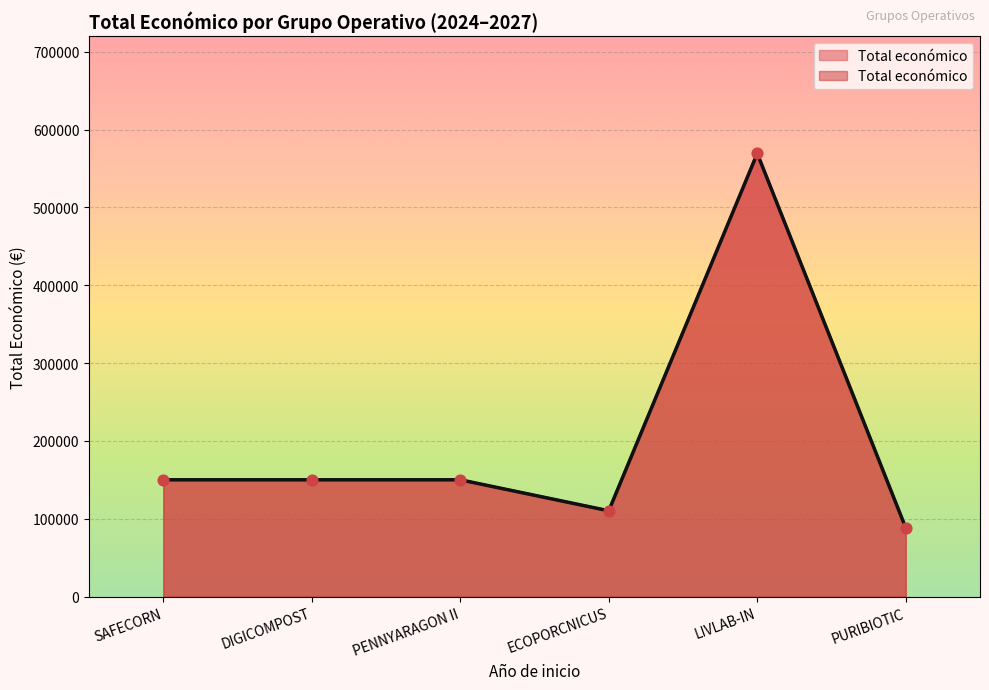

Which has a higher value, ECOPORCNICUS or PENNYARAGON II?

PENNYARAGON II